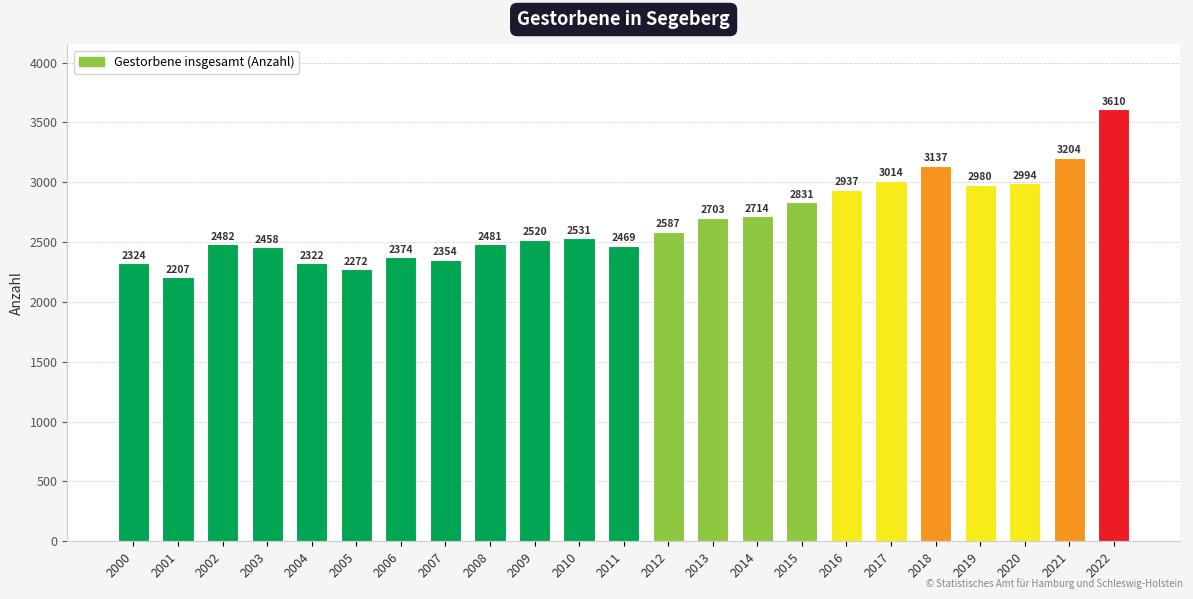

What is the difference between the maximum and minimum values?

1403